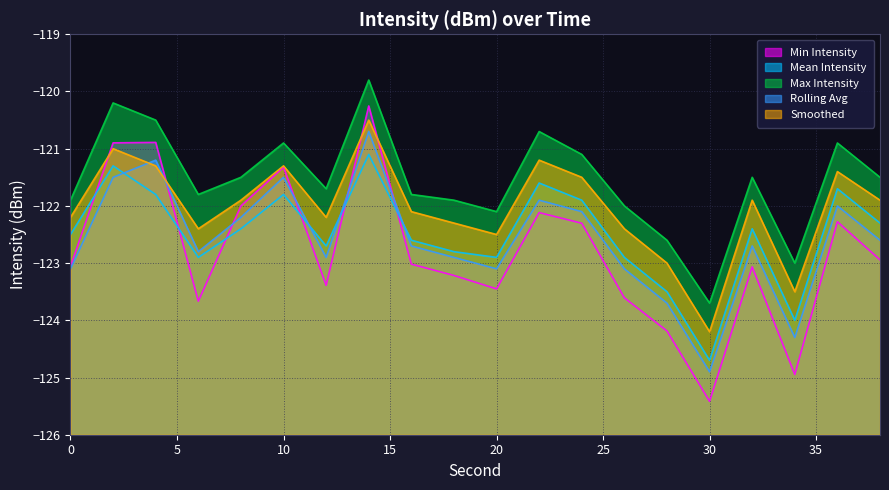

The value of Min Intensity at 20 is -123.5. True or false?

True